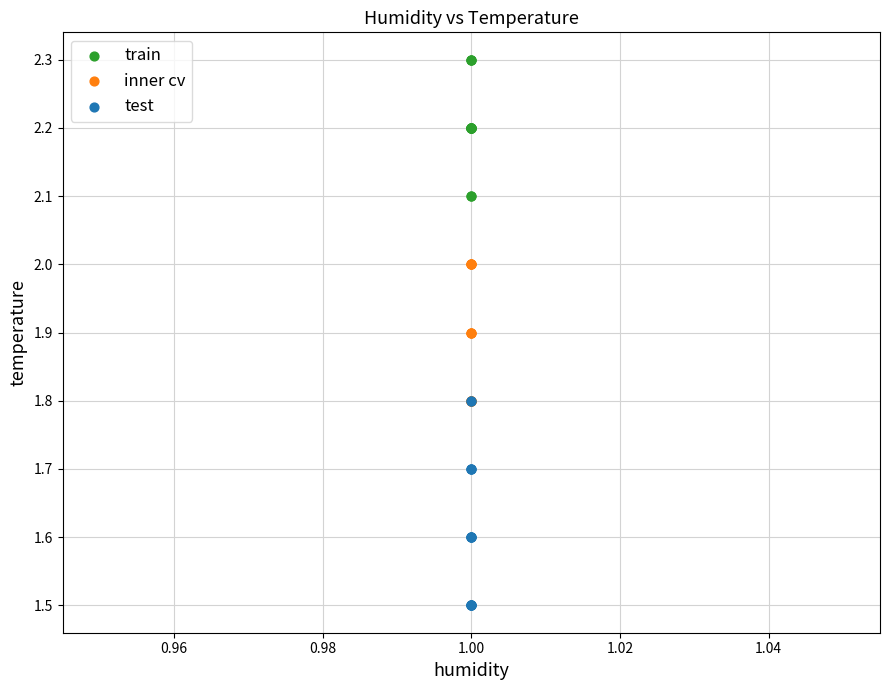

Which series reaches the minimum Y coordinate?

test